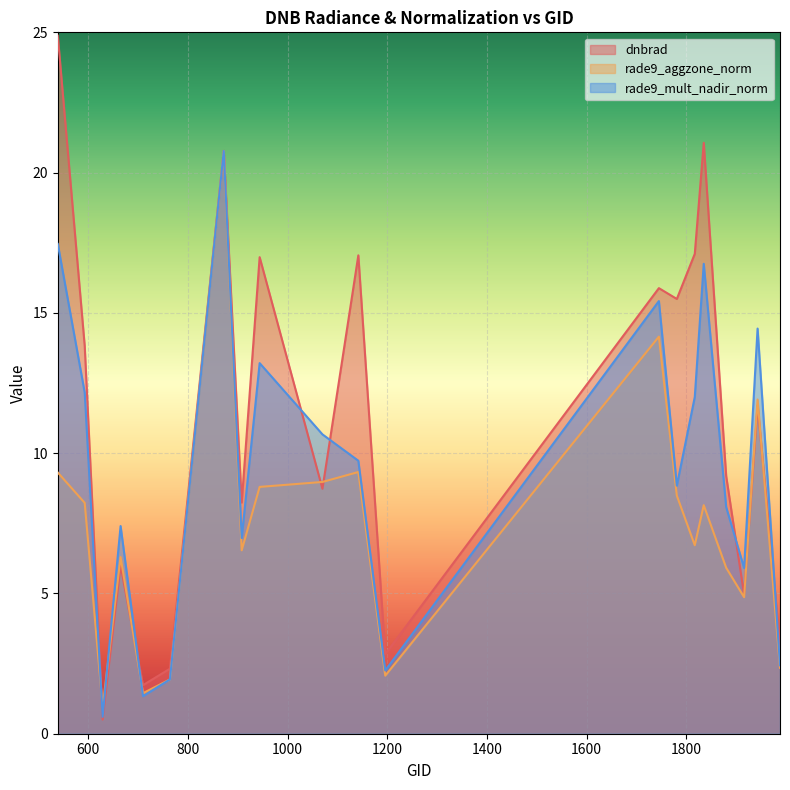

True or false: dnbrad and rade9_aggzone_norm intersect in this chart.

True